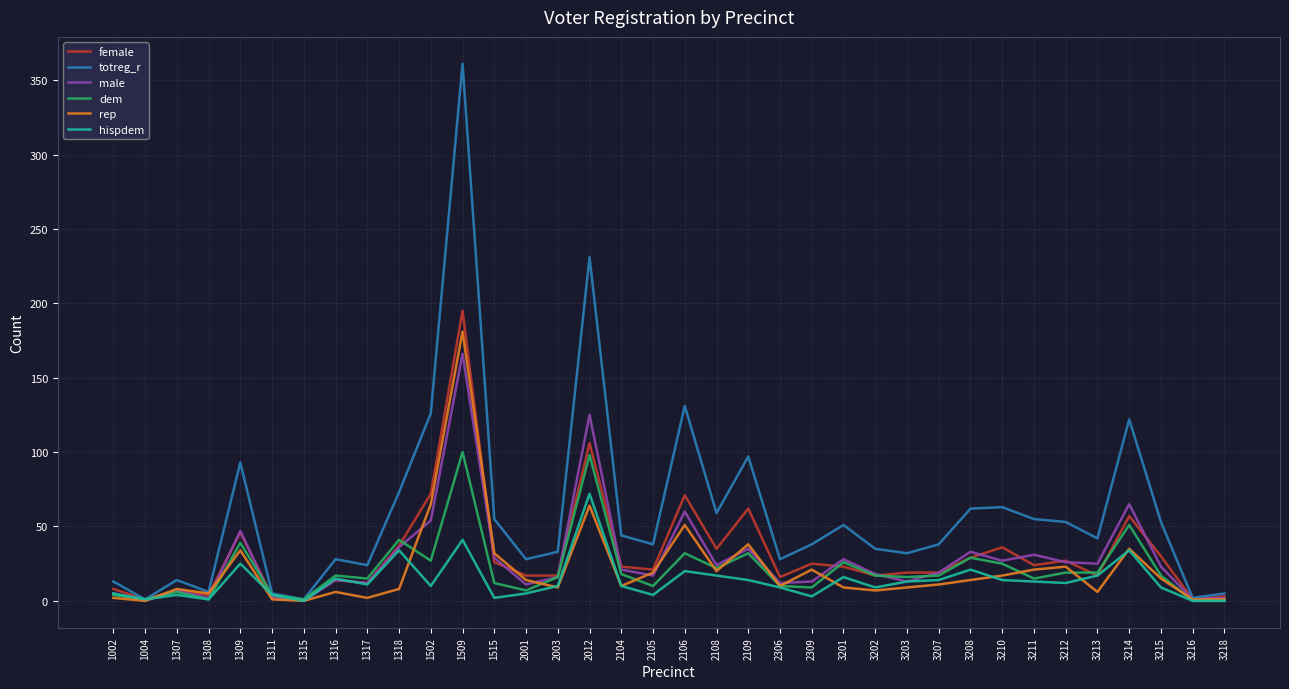

What value does the rep series have at 1515, to the nearest 5?

30